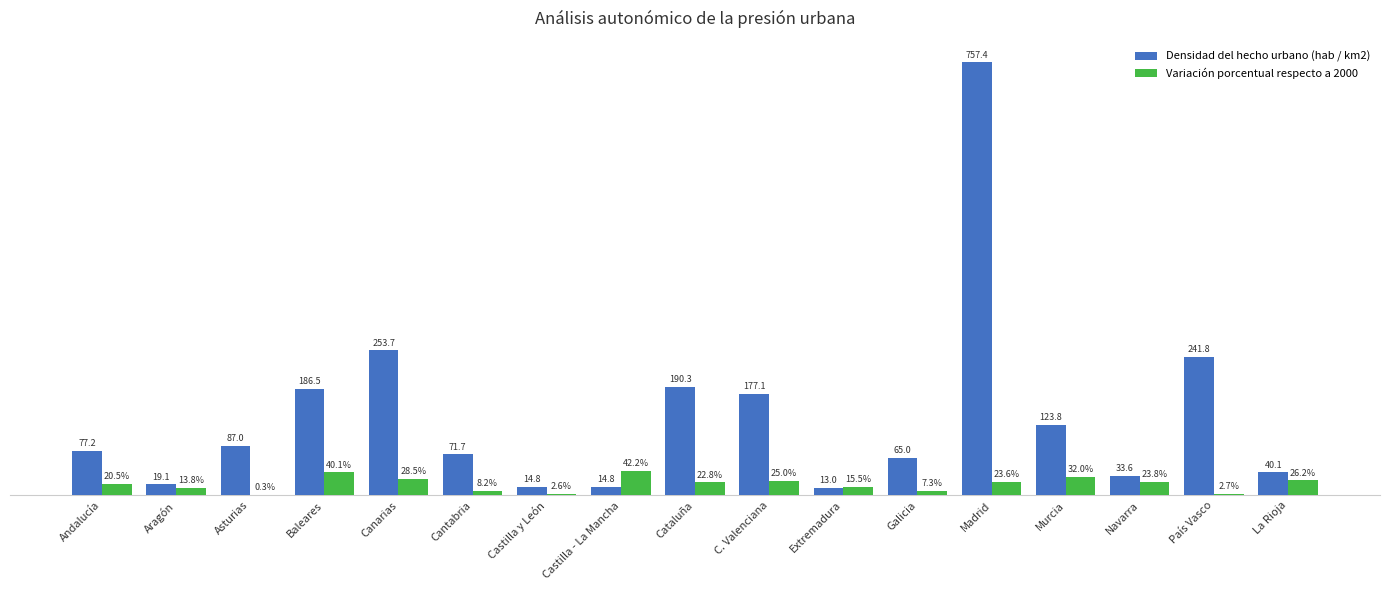

Which series changed the most between Asturias and Canarias?

Densidad del hecho urbano (hab / km2)